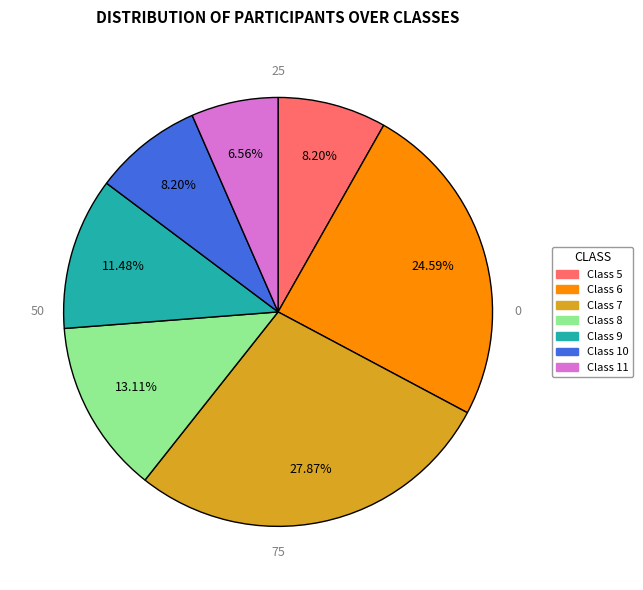

Between Class 11 and Class 10, which is larger?

Class 10